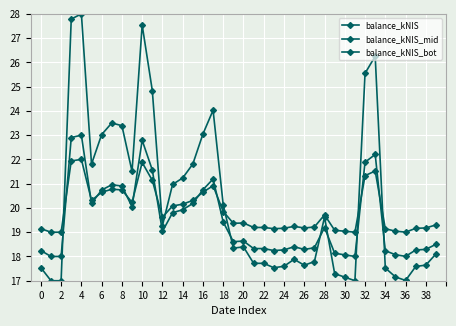

Reading left to right, what are all the values shown in this chart?

balance_kNIS: 17.5	17.0	17.0	27.8	28.0	21.8	23.0	23.5	23.4	21.5	27.5	24.8	19.3	21.0	21.2	21.8	23.1	24.0	20.1	18.3	18.4	17.7	17.7	17.5	17.6	17.9	17.6	17.8	19.6	17.3	17.1	17.0	25.6	26.3	17.5	17.2	17.0	17.6	17.6	18.1
balance_kNIS_mid: 18.2	18.0	18.0	22.9	23.0	20.2	20.7	21.0	20.9	20.0	22.8	21.6	19.0	19.8	19.9	20.2	20.8	21.2	19.4	18.6	18.6	18.3	18.3	18.2	18.3	18.4	18.3	18.4	19.2	18.1	18.1	18.0	21.9	22.2	18.2	18.1	18.0	18.3	18.3	18.5
balance_kNIS_bot: 19.1	19.0	19.0	21.9	22.0	20.3	20.6	20.8	20.7	20.2	21.9	21.1	19.6	20.1	20.2	20.3	20.7	20.9	19.9	19.4	19.4	19.2	19.2	19.1	19.2	19.2	19.2	19.2	19.7	19.1	19.0	19.0	21.3	21.5	19.1	19.0	19.0	19.2	19.2	19.3